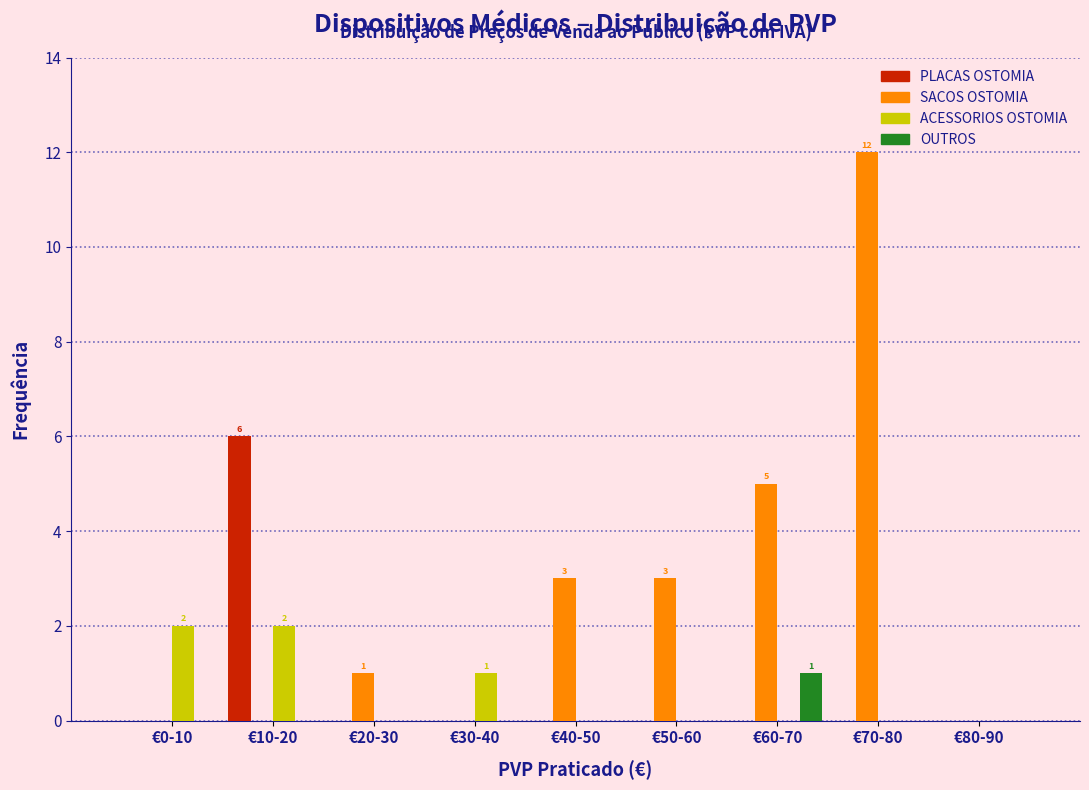

Which category has the highest value in the PLACAS OSTOMIA series?

€10-20